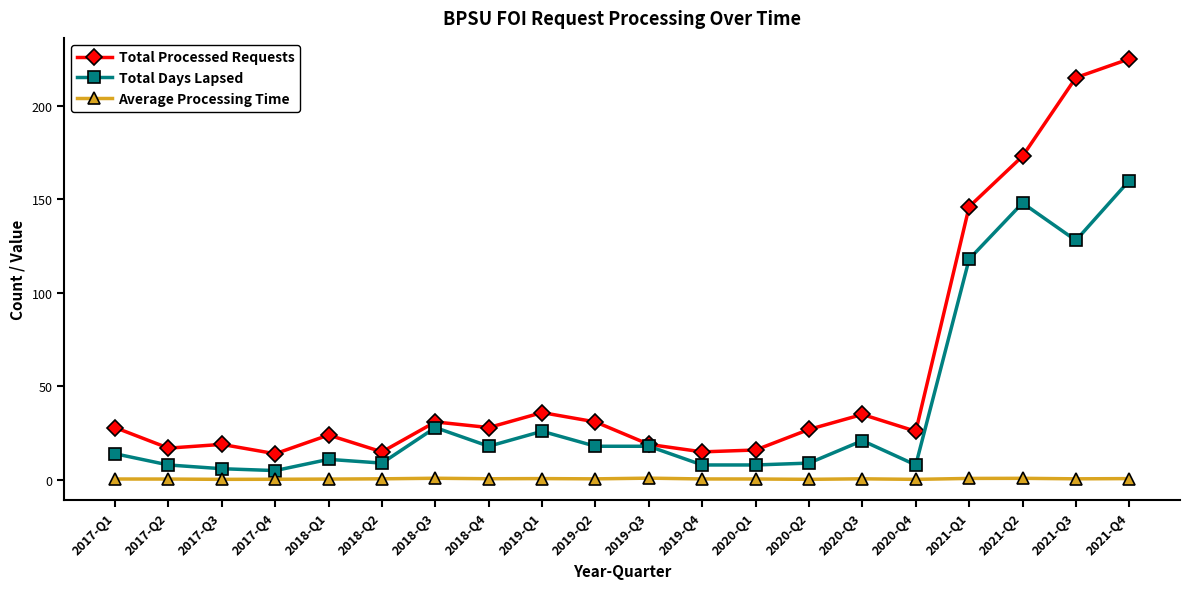

True or false: Total Processed Requests has more than 2 interior local peaks.

True